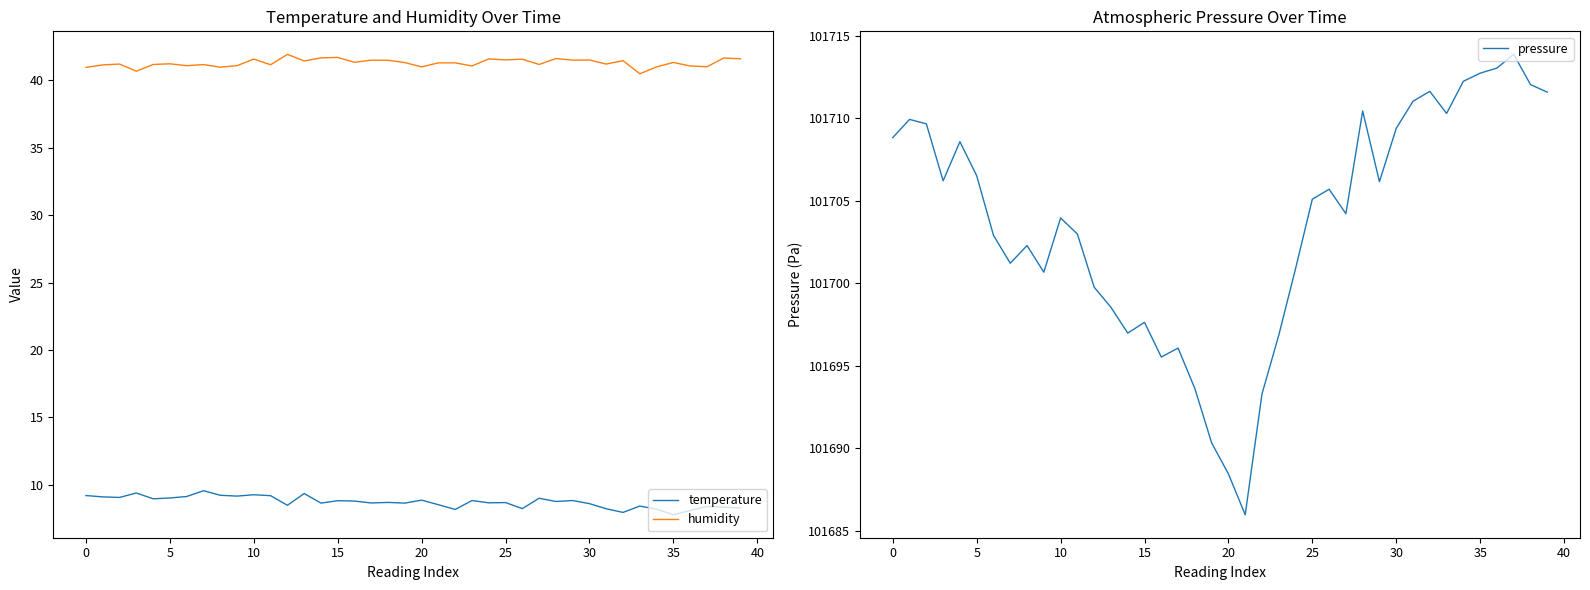

True or false: humidity has a value of 21.0 at 0.

False